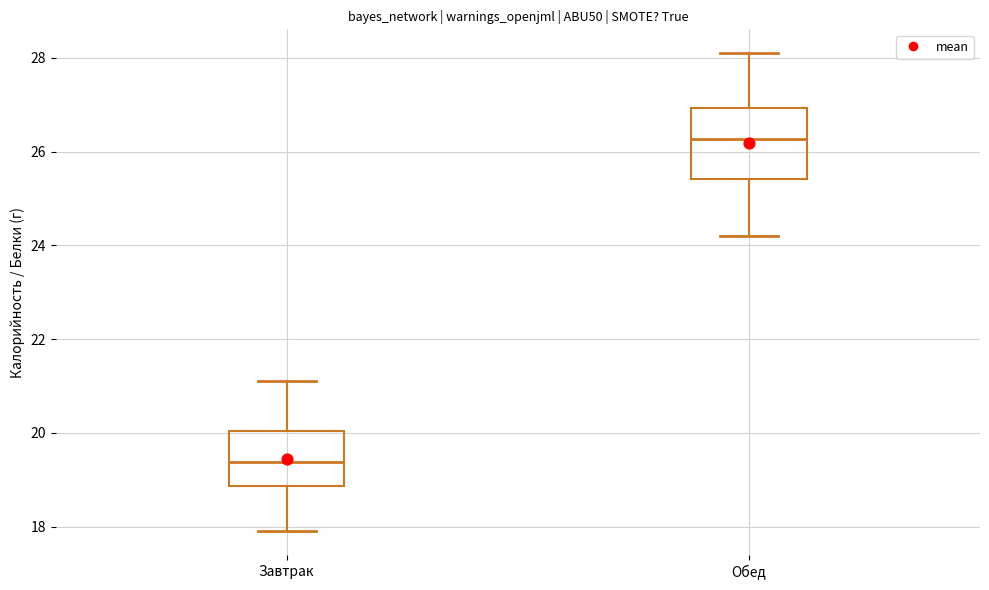

Where does the median line of the box for Обед sit on the y-axis? The values are not printed on the chart, so give them approximately, as read against the axis.

26.2